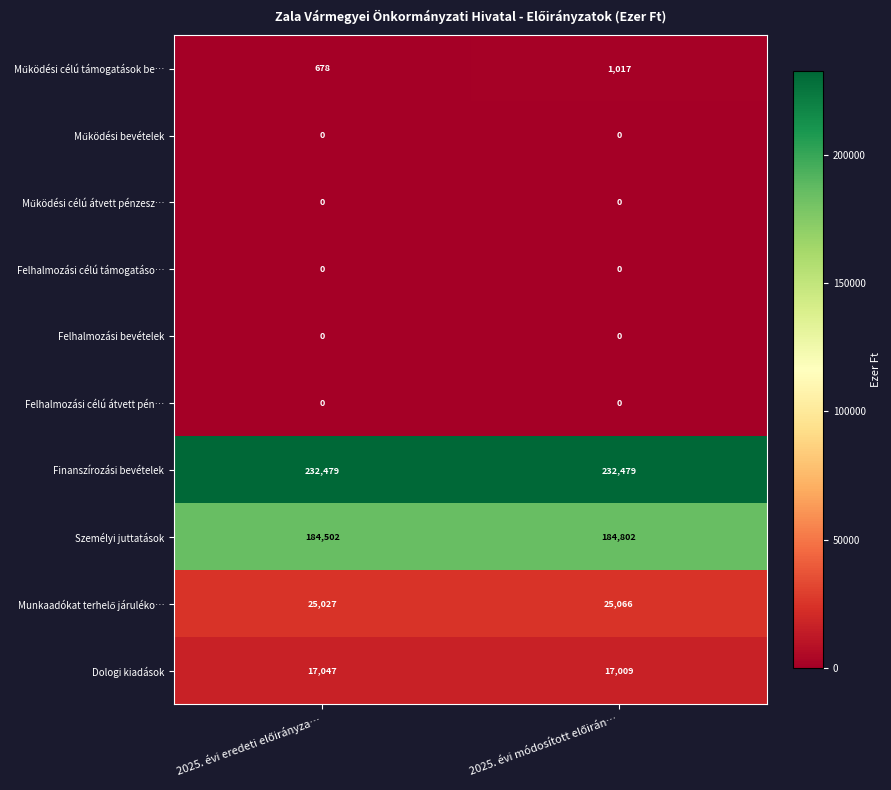

What is the sum of all Finanszírozási bevételek values?

464958